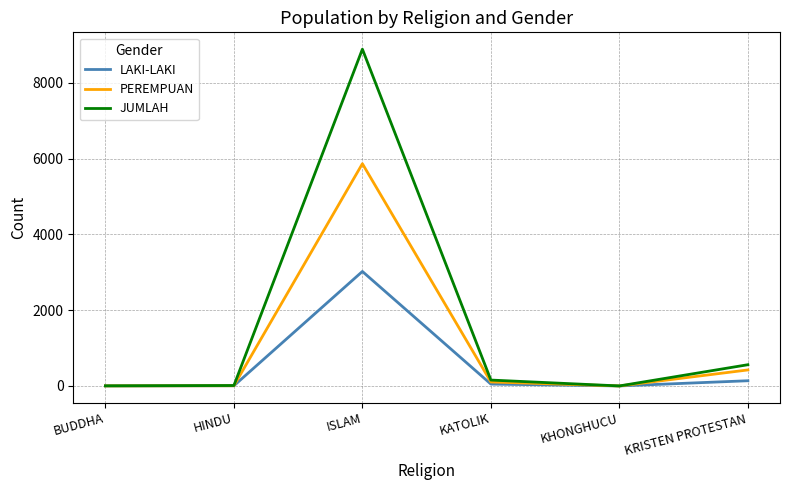

Read the LAKI-LAKI value at KATOLIK, to the nearest 10.

50